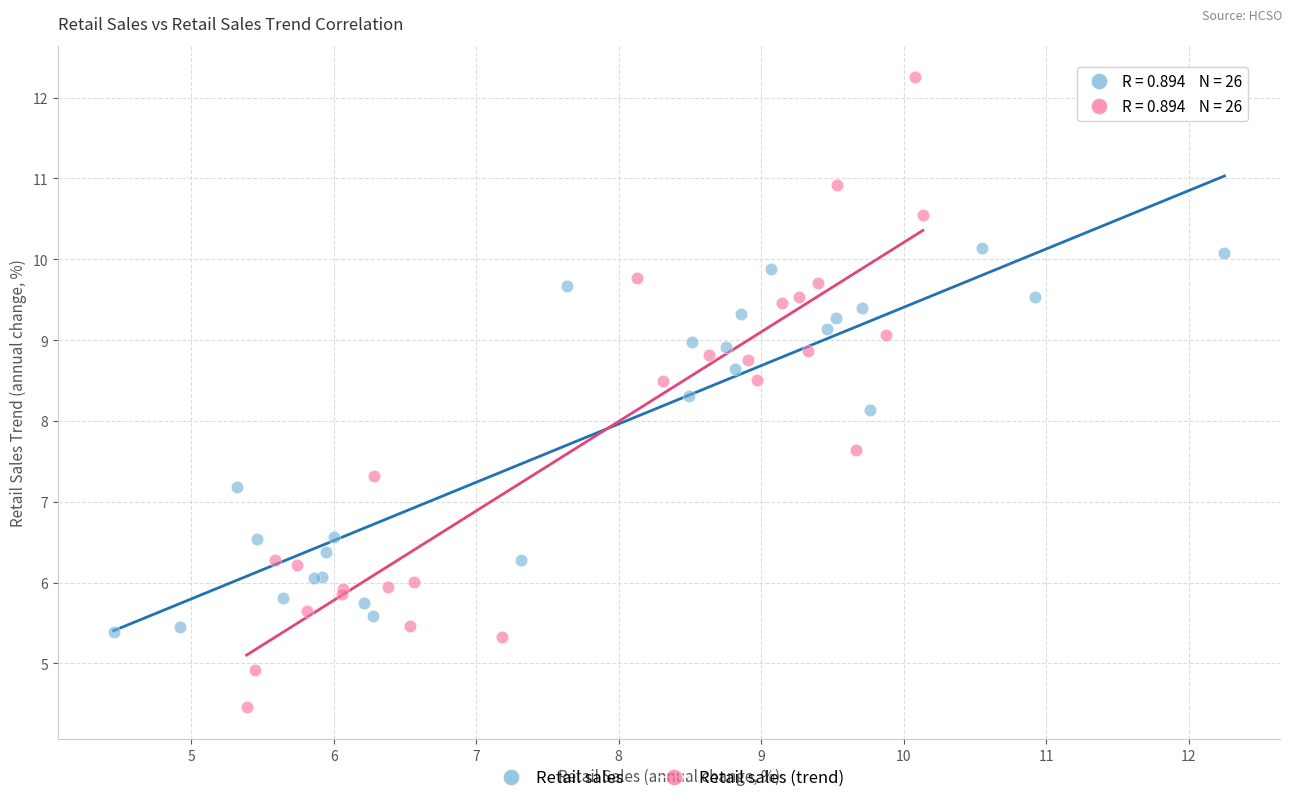

Which series reaches the maximum Y coordinate?

Retail sales (trend)